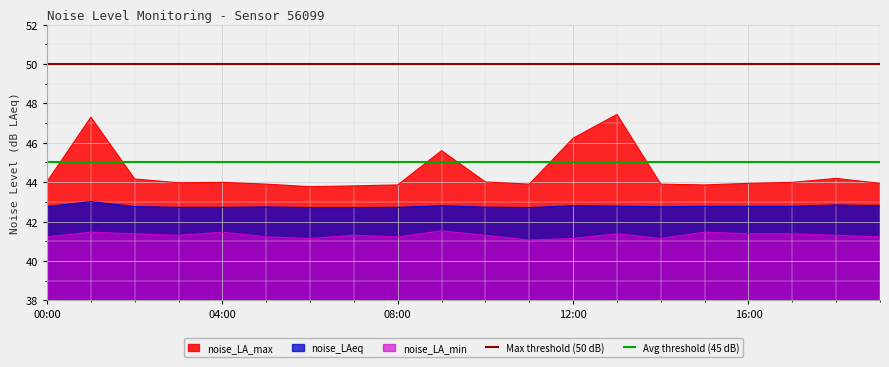

Which series has the largest total across all categories?

Max threshold (50 dB)